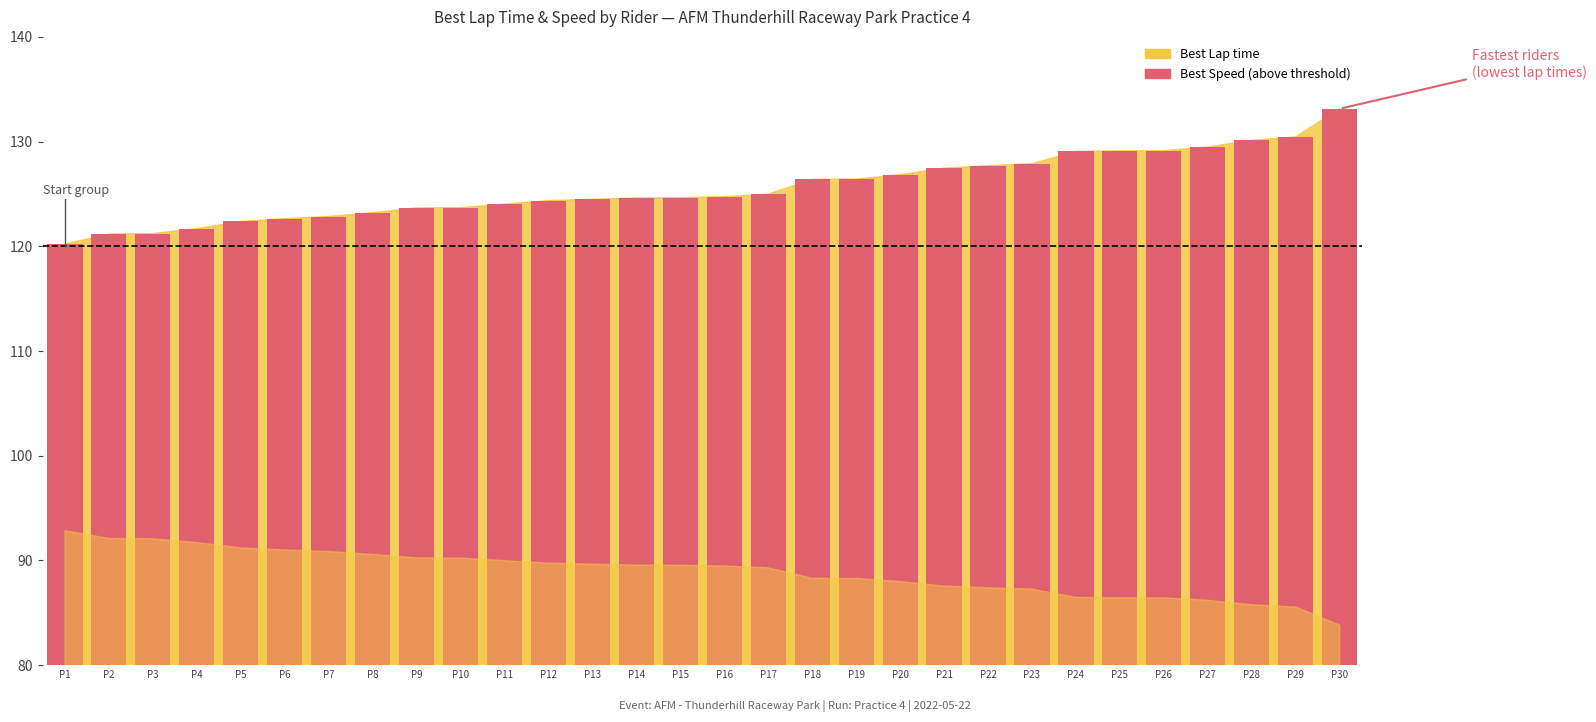

At which category does the chart reach its peak across all series?

P30